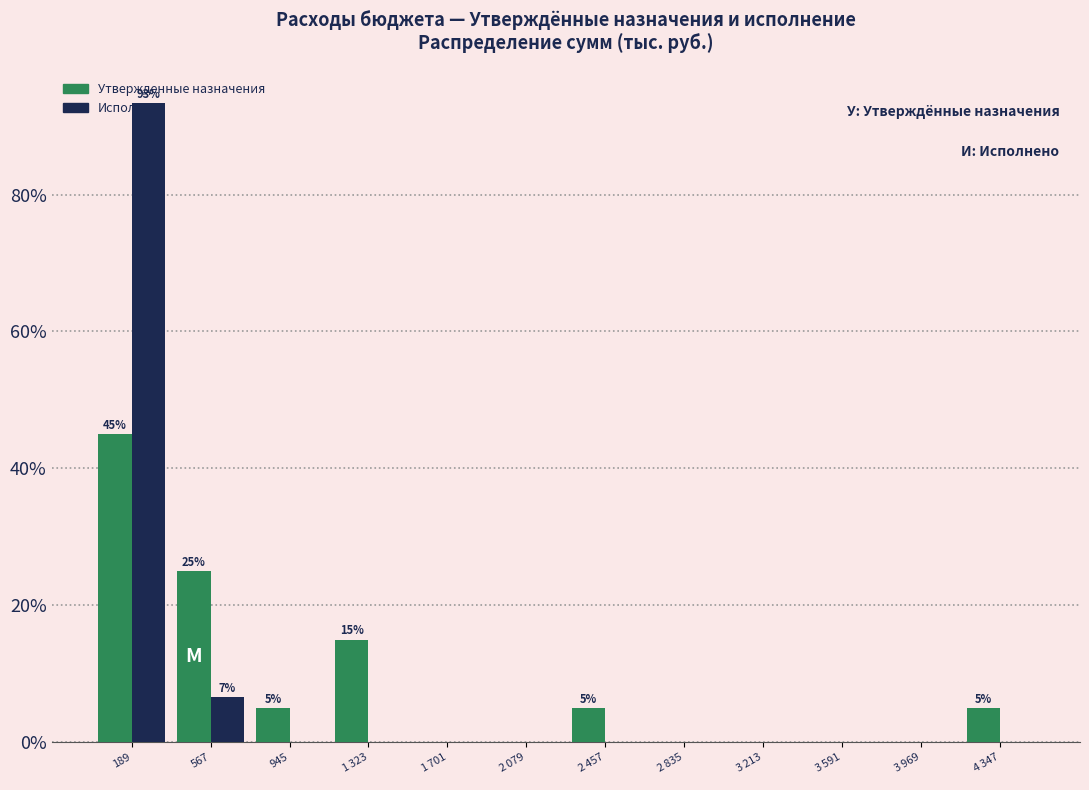

What is the greatest value displayed?

93.3